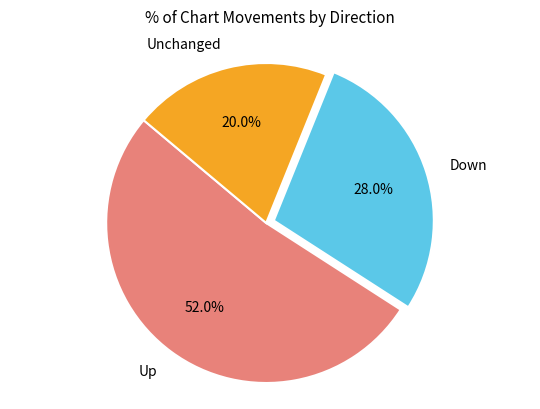

Approximately how many times larger is the value at Unchanged compared to Down?

0.7